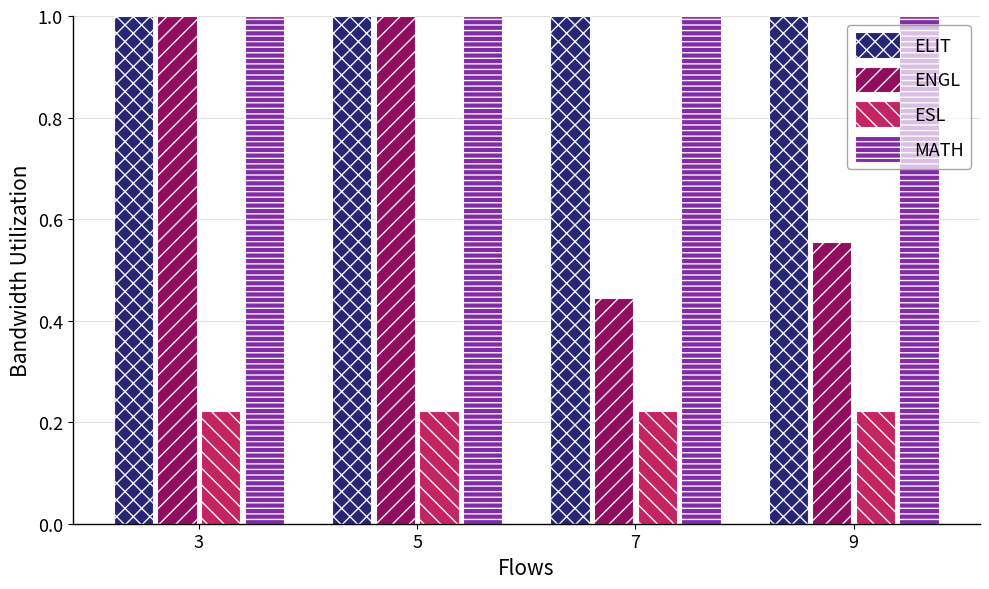

What is the sum of all MATH values?

4.0